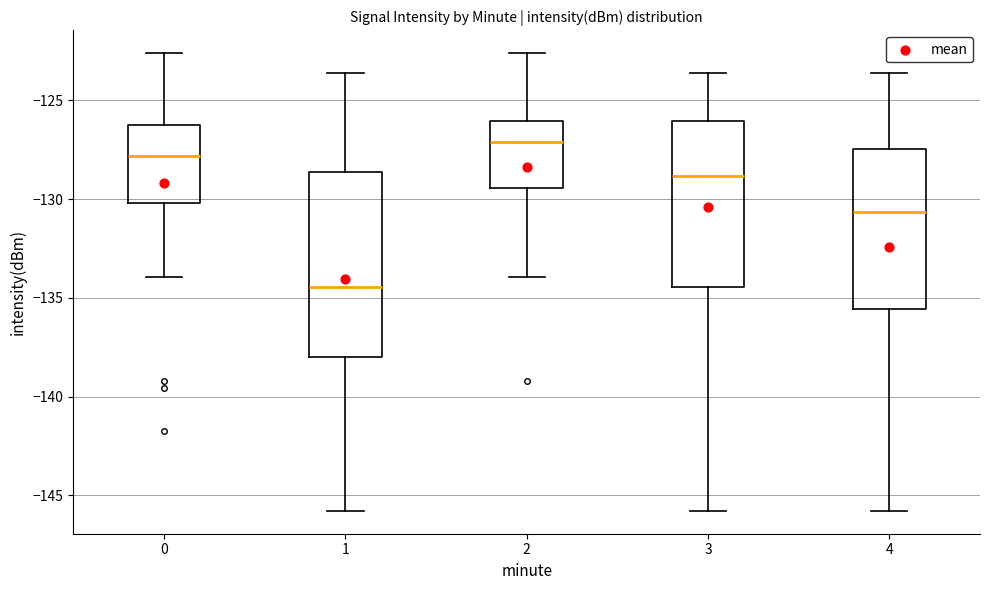

Which box has the highest median line?

2